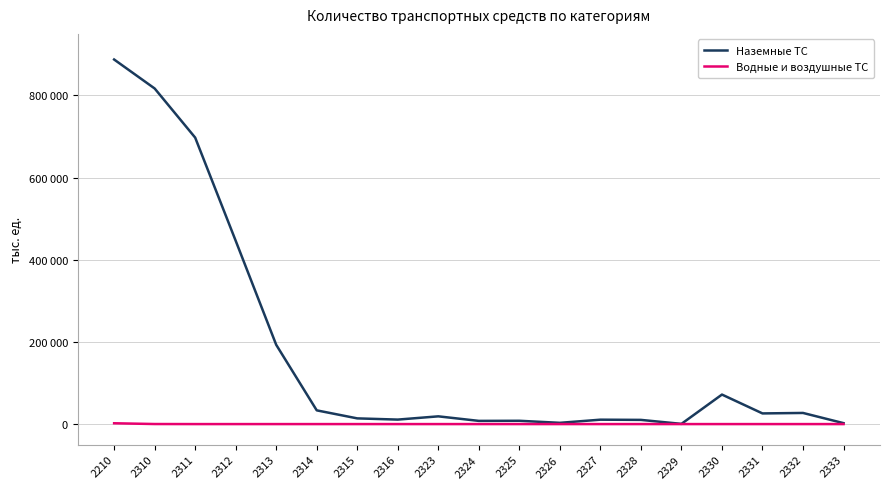

What is the sum of all Водные и воздушные ТС values?

2126